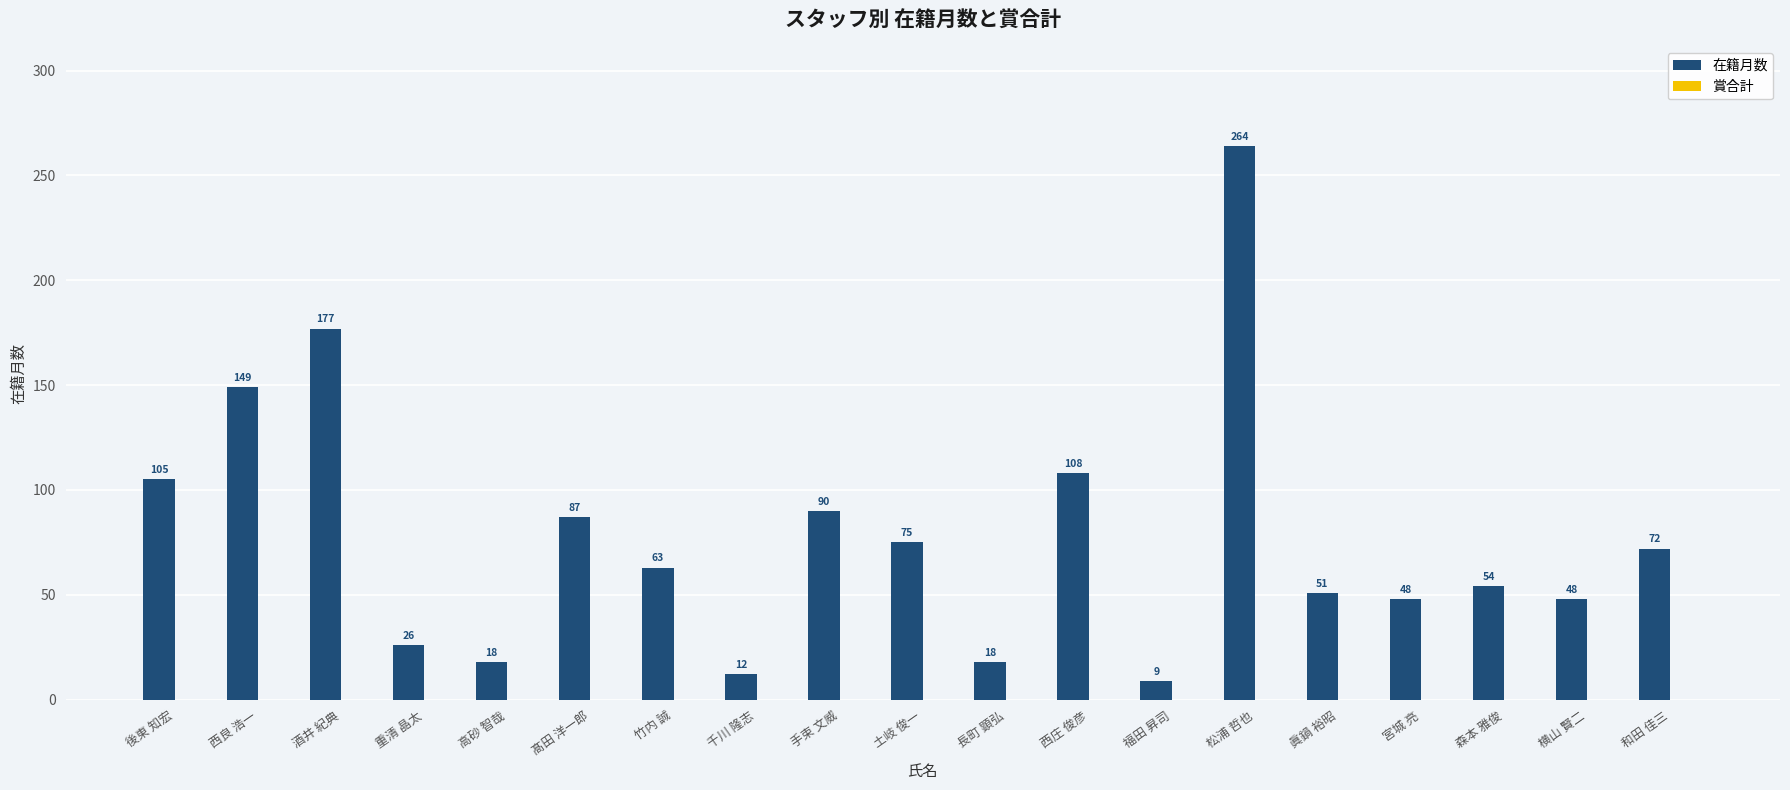

What is the value of the 1st bar from the left?

105